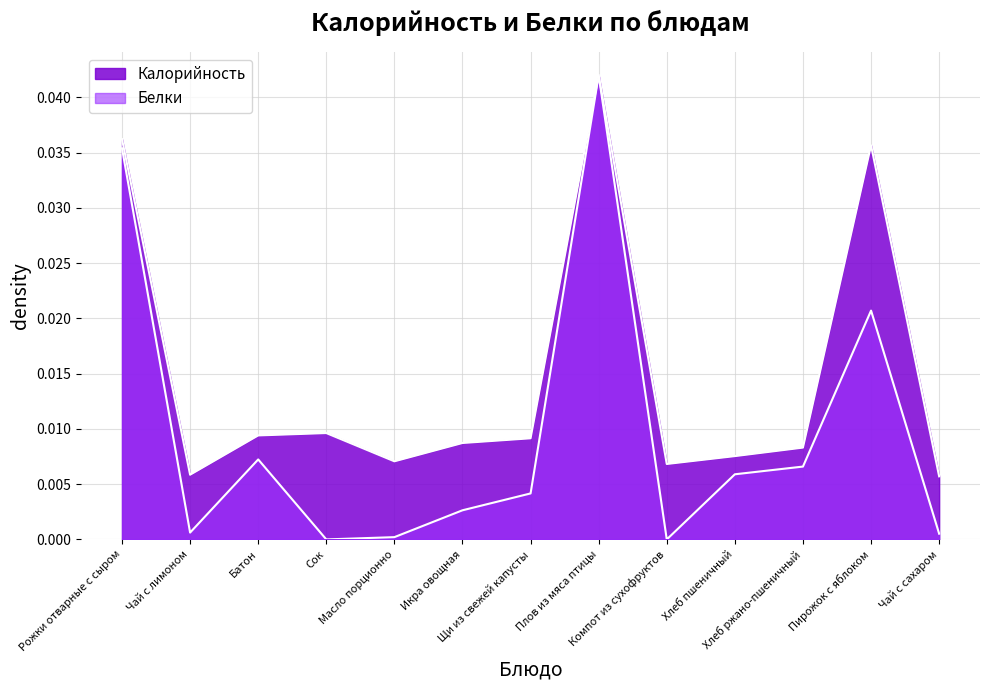

What is the sum of all Белки values?

0.1